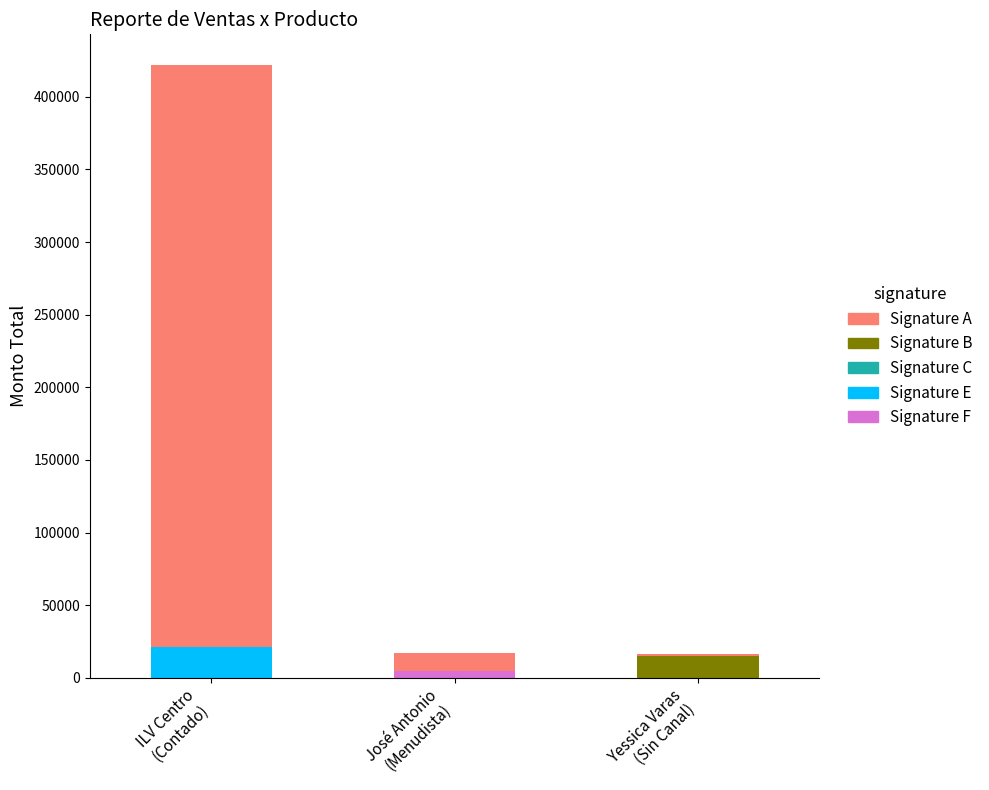

What is the maximum value for Signature E?

21000.0